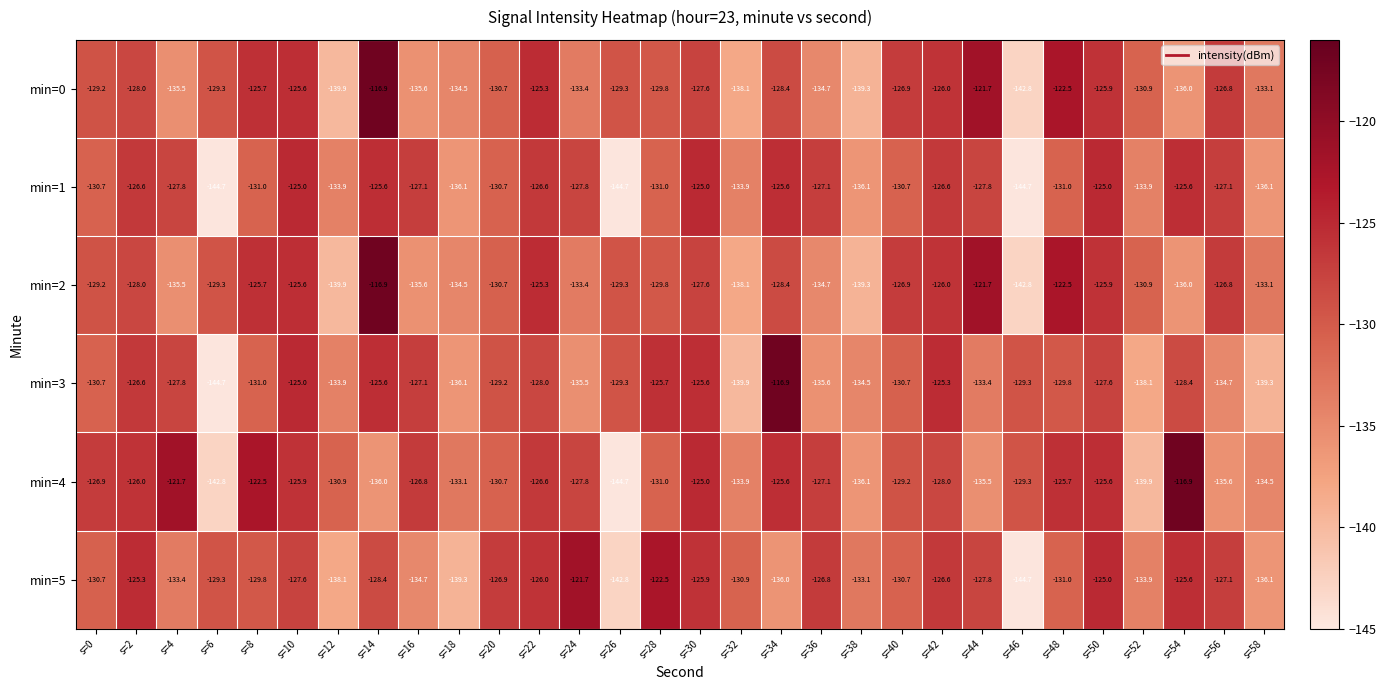

What is the approximate value of min=2 at s=20?

-130.7